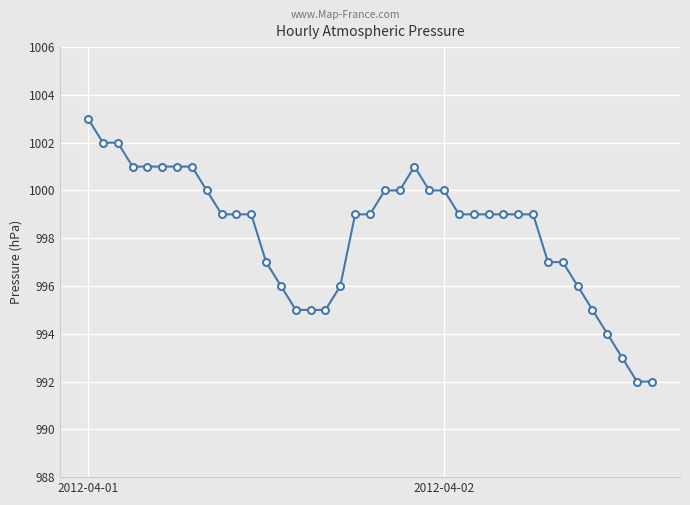

What is the minimum value shown in the chart?

992